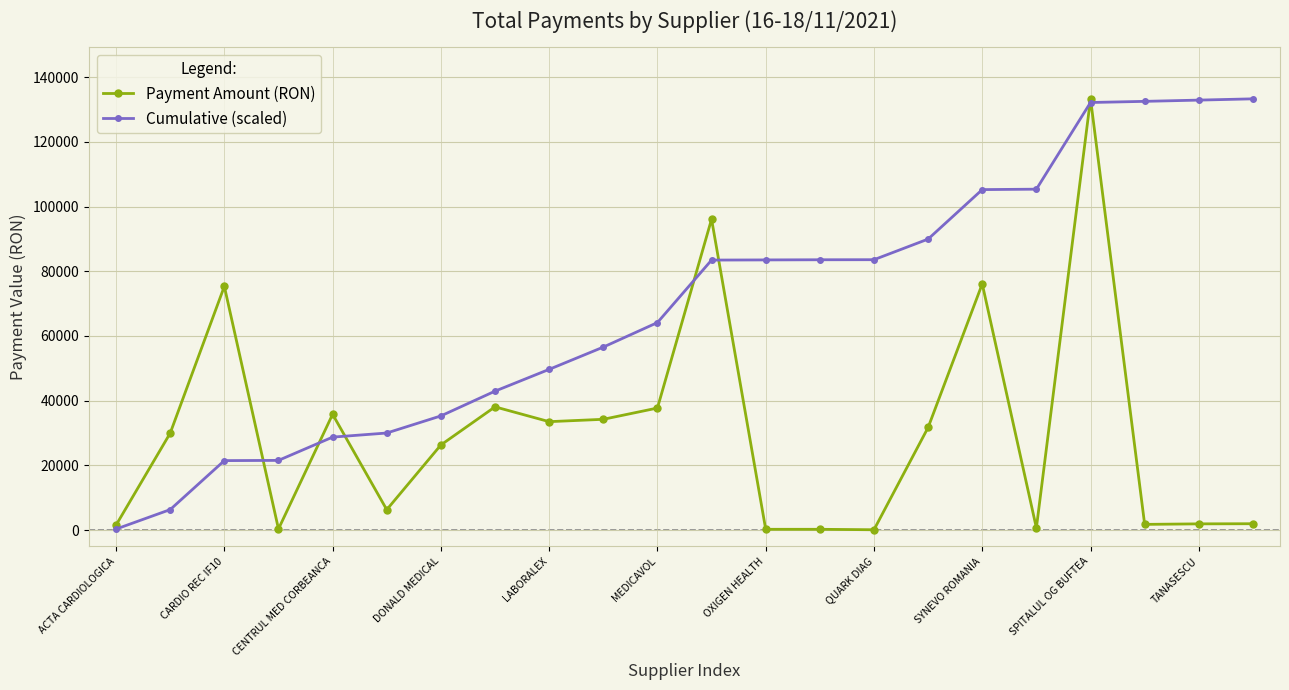

What is the sum of all Payment Amount (RON) values?

663154.2